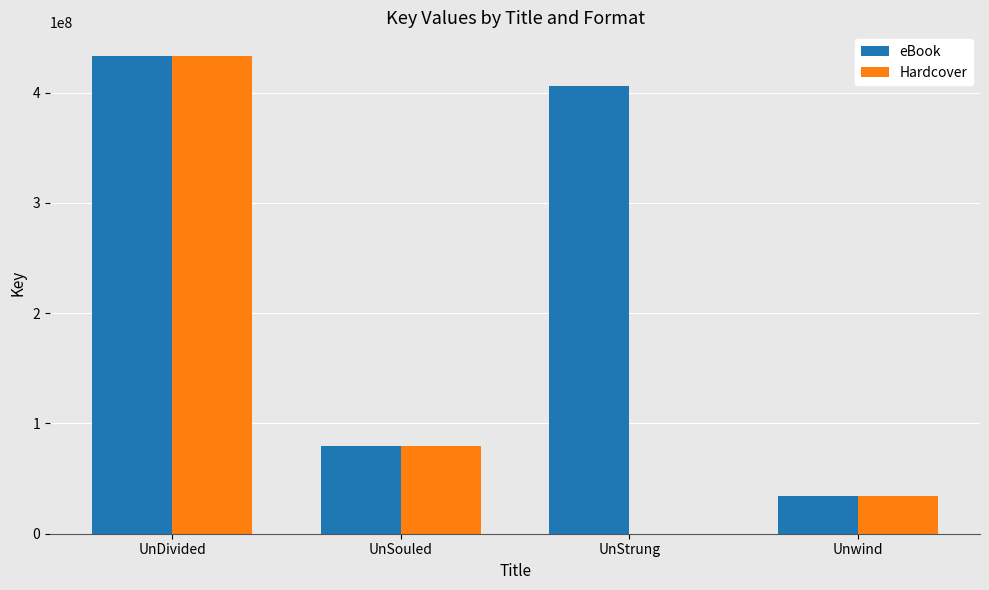

What is the sum of all eBook values?

952985423